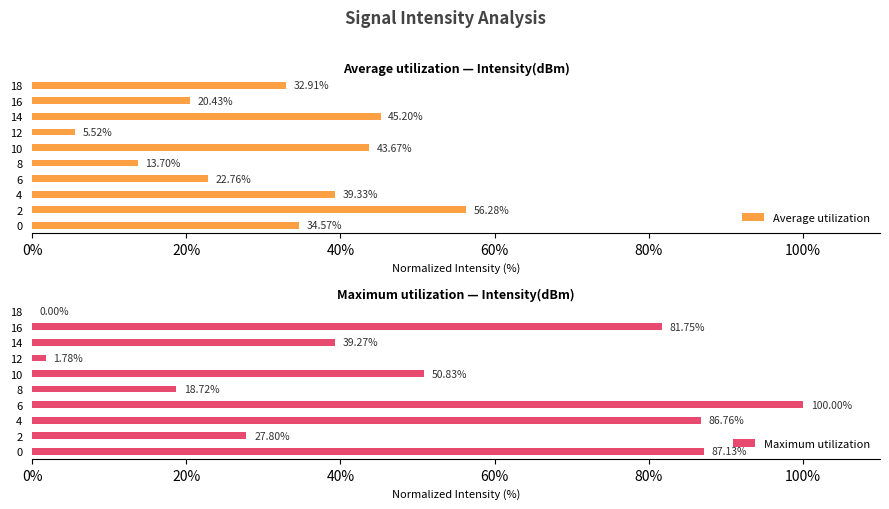

What are all the series names shown in the legend?

Average utilization, Maximum utilization